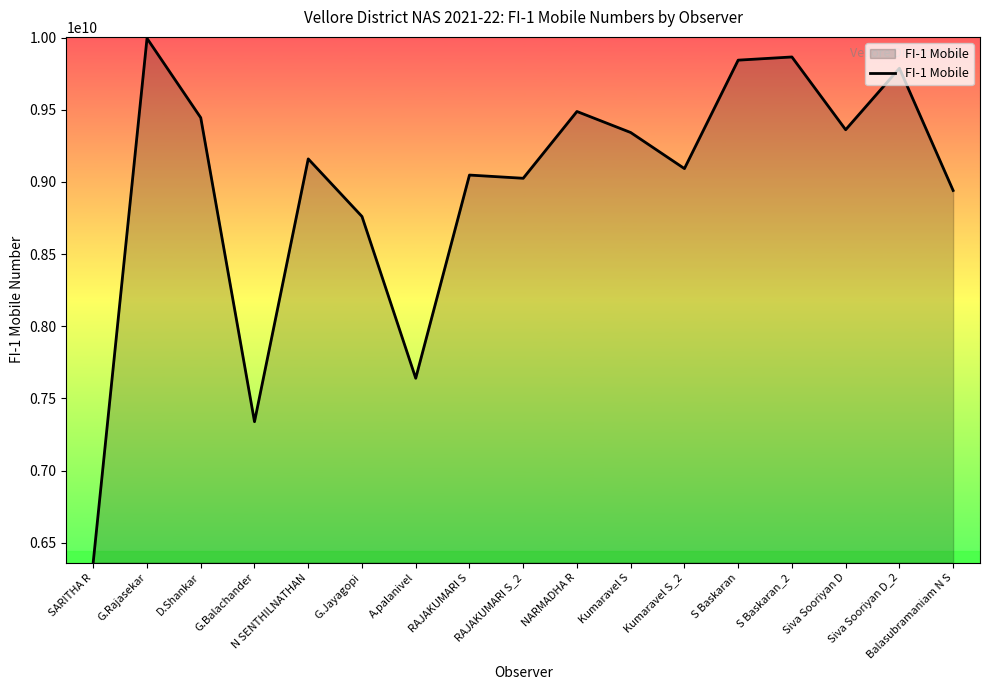

Is it true that the value at Balasubramaniam N S is 13872020747?

False